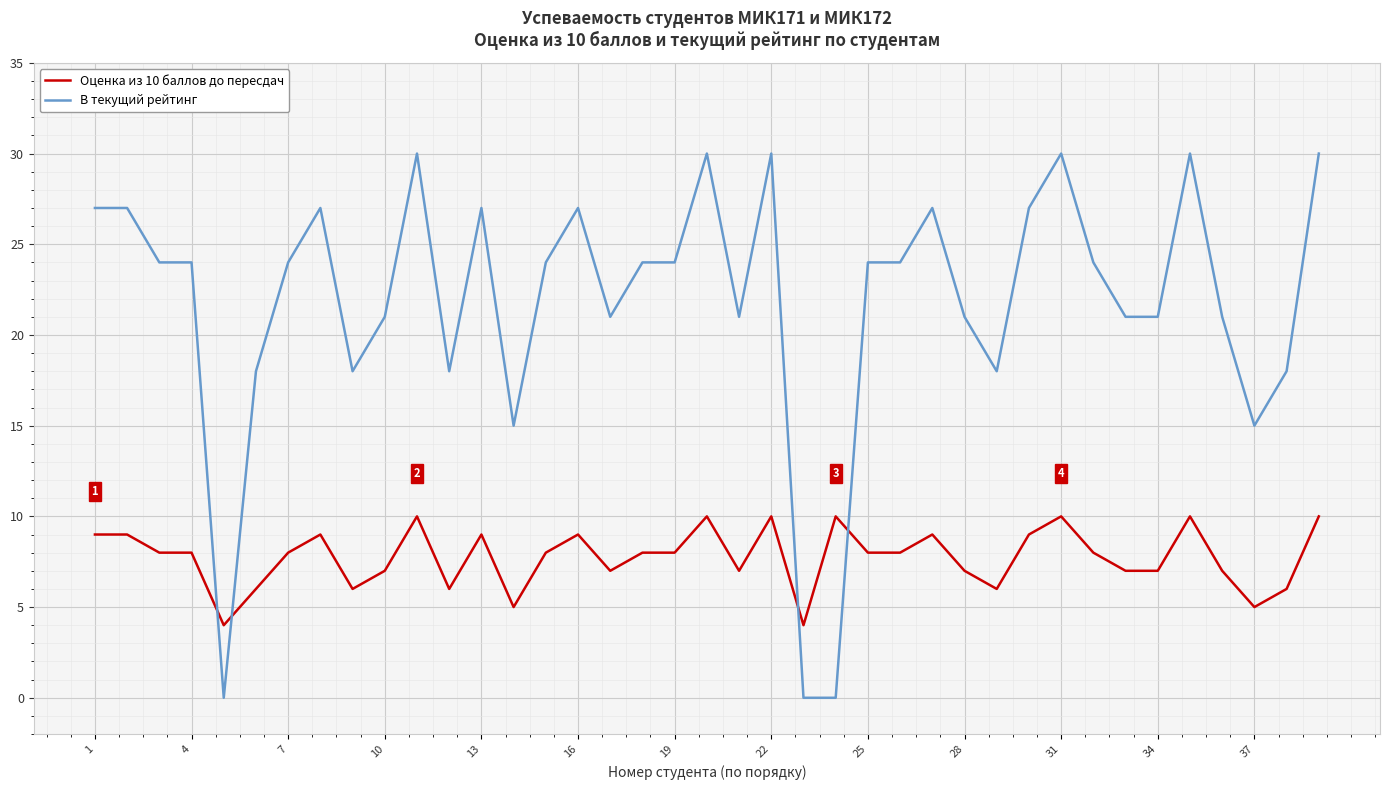

What are all the series names shown in the legend?

Оценка из 10 баллов до пересдач, В текущий рейтинг